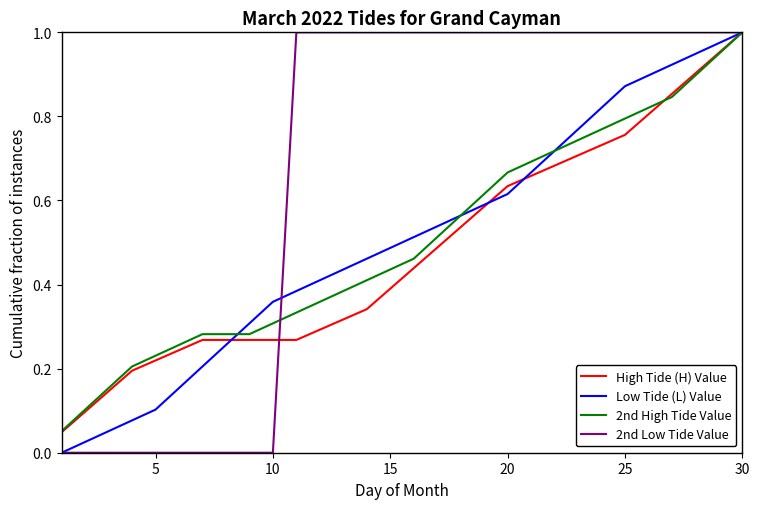

True or false: High Tide (H) Value and 2nd Low Tide Value intersect in this chart.

True